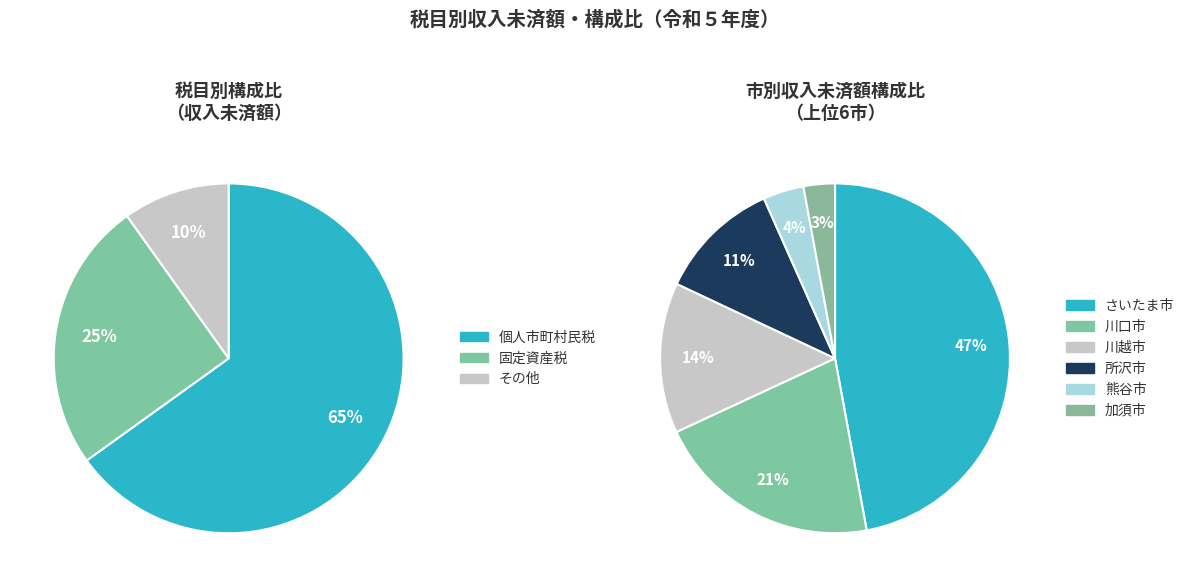

The 加須市 slice represents 1% of the pie. True or false?

False